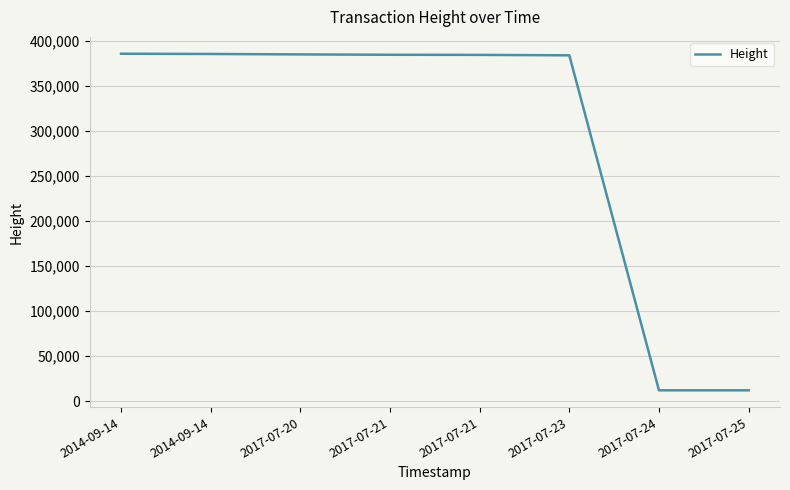

Approximately how many times larger is the value at 2017-07-21 compared to 2017-07-21?

1.0